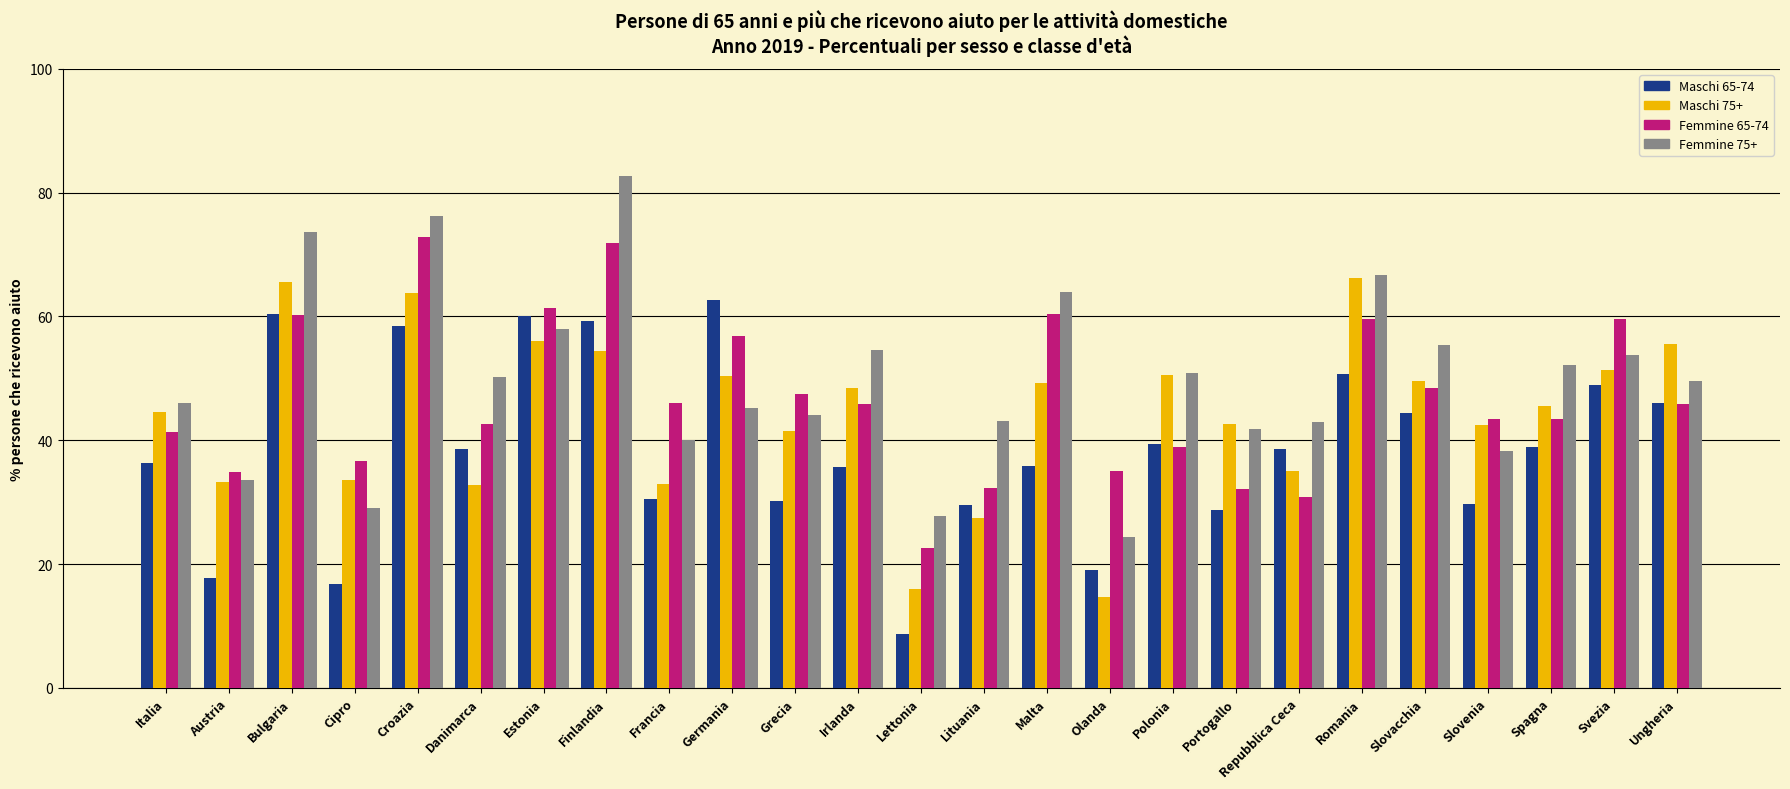

At Grecia, list the series in order from smallest to largest.

Maschi 65-74, Maschi 75+, Femmine 75+, Femmine 65-74